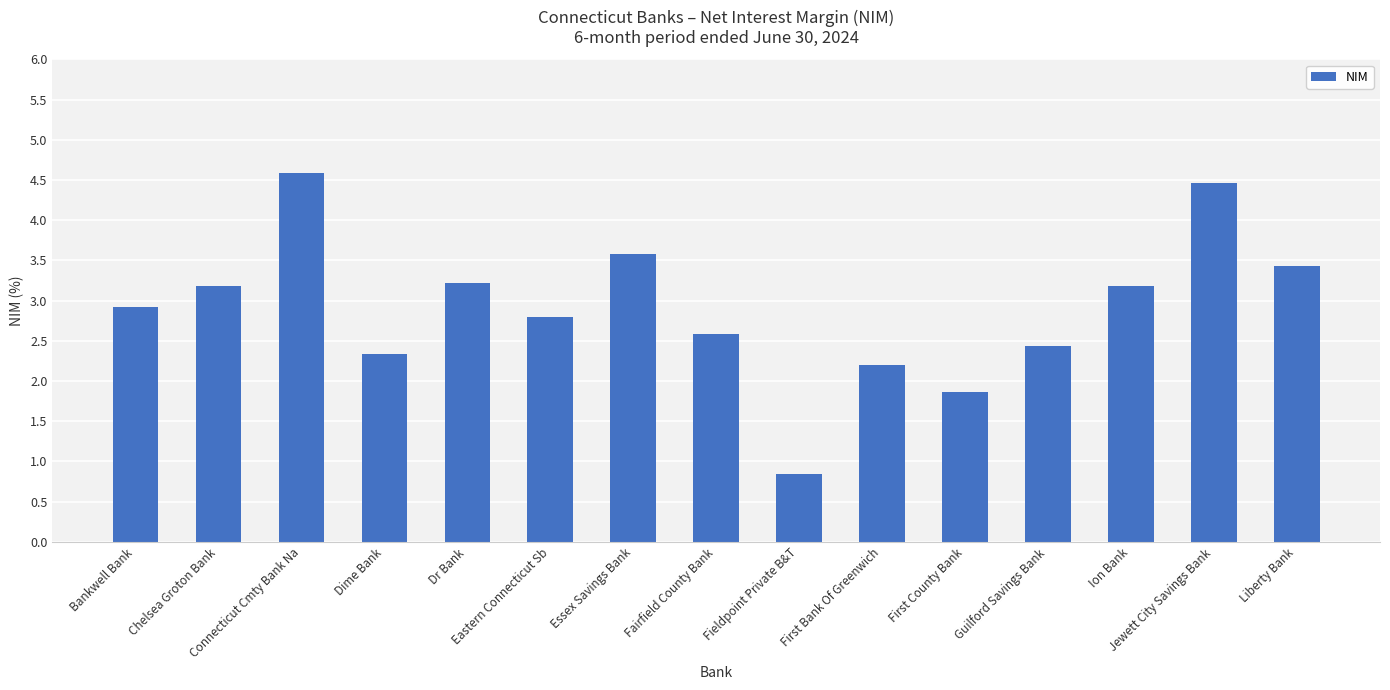

What is the value of the 15th bar from the left?

3.4